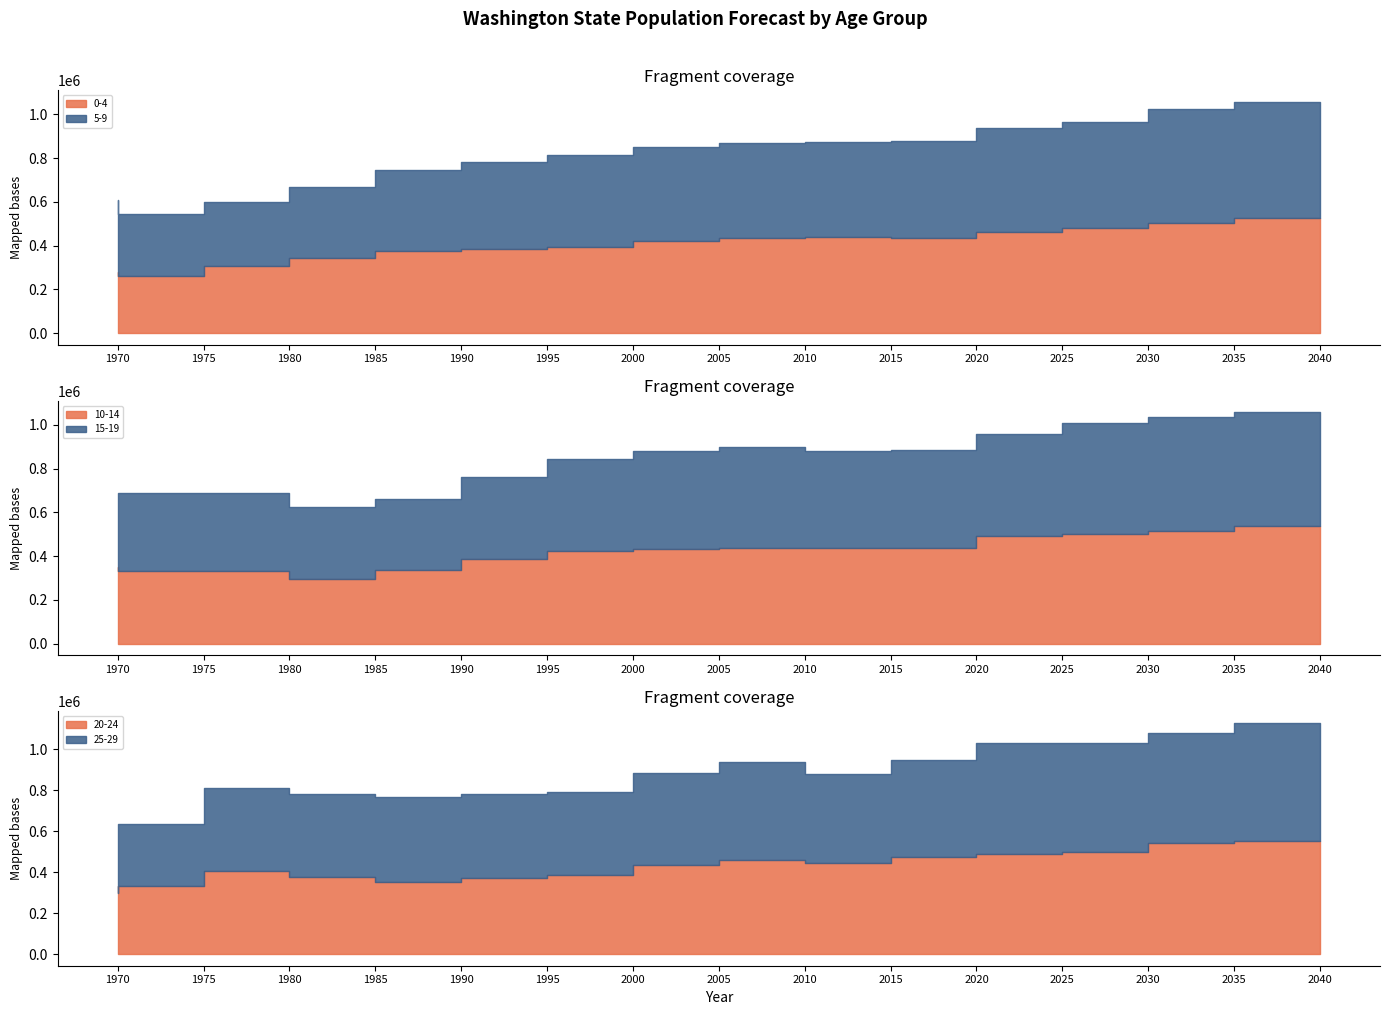

True or false: 20-24 and 0-4 intersect in this chart.

True